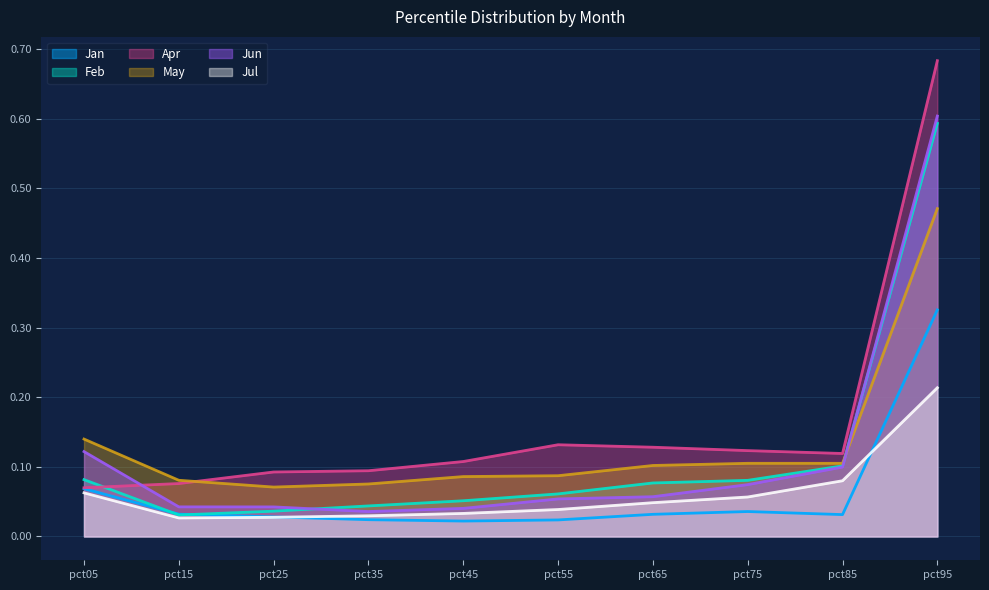

Which category has the highest value in the Apr series?

pct95